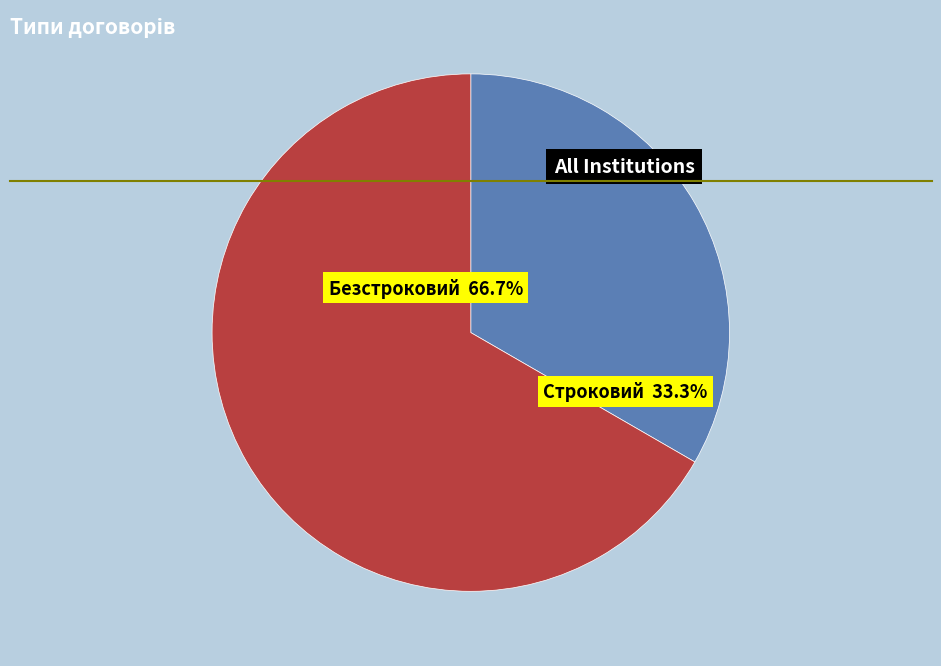

To the nearest percent, what percentage of the pie is Безстроковий?

67%